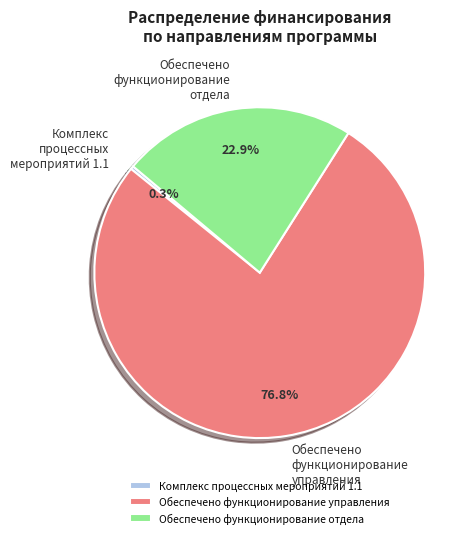

How many slices are in this pie chart?

3